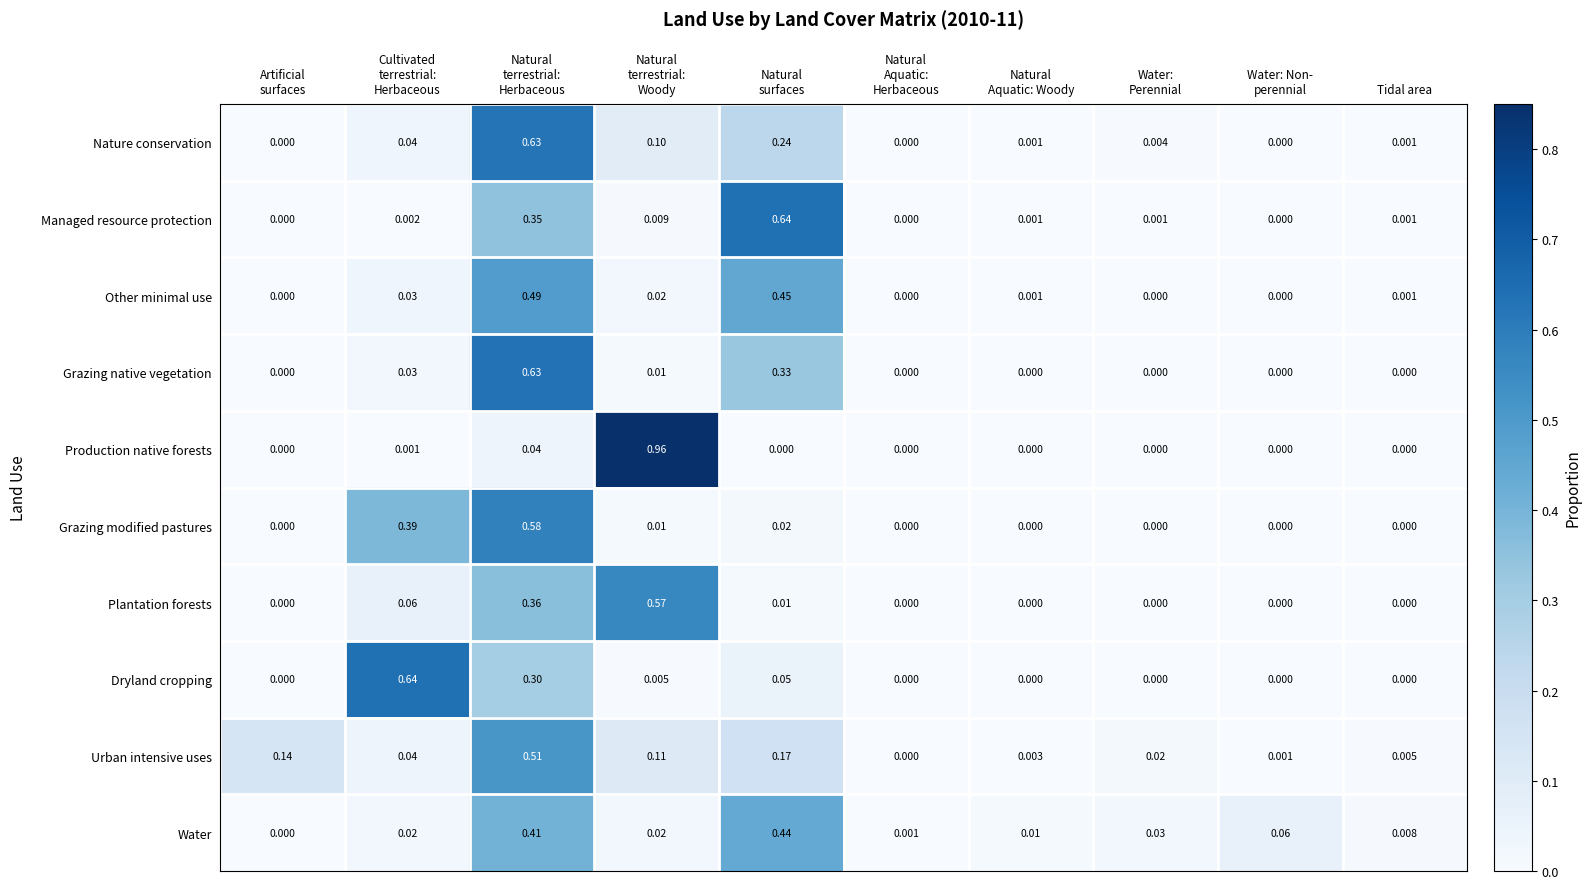

How many distinct data groups are displayed?

10